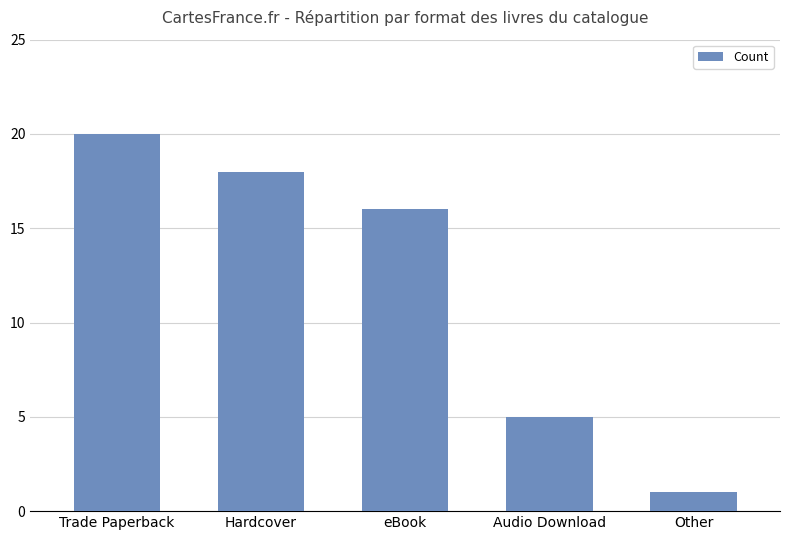

Reading left to right, transcribe all the data shown in this chart.

20	18	16	5	1